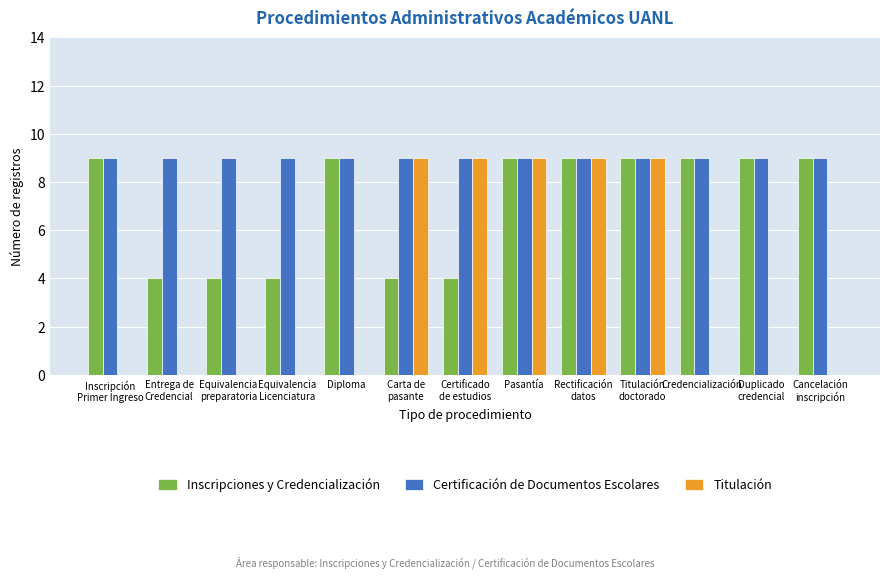

Reading right to left, list all the values displayed in this chart.

Inscripciones y Credencialización: Cancelación
inscripción=9	Duplicado
credencial=9	Credencialización=9	Titulación
doctorado=9	Rectificación
datos=9	Pasantía=9	Certificado
de estudios=4	Carta de
pasante=4	Diploma=9	Equivalencia
Licenciatura=4	Equivalencia
preparatoria=4	Entrega de
Credencial=4	Inscripción
Primer Ingreso=9
Certificación de Documentos Escolares: Cancelación
inscripción=9	Duplicado
credencial=9	Credencialización=9	Titulación
doctorado=9	Rectificación
datos=9	Pasantía=9	Certificado
de estudios=9	Carta de
pasante=9	Diploma=9	Equivalencia
Licenciatura=9	Equivalencia
preparatoria=9	Entrega de
Credencial=9	Inscripción
Primer Ingreso=9
Titulación: Cancelación
inscripción=0	Duplicado
credencial=0	Credencialización=0	Titulación
doctorado=9	Rectificación
datos=9	Pasantía=9	Certificado
de estudios=9	Carta de
pasante=9	Diploma=0	Equivalencia
Licenciatura=0	Equivalencia
preparatoria=0	Entrega de
Credencial=0	Inscripción
Primer Ingreso=0